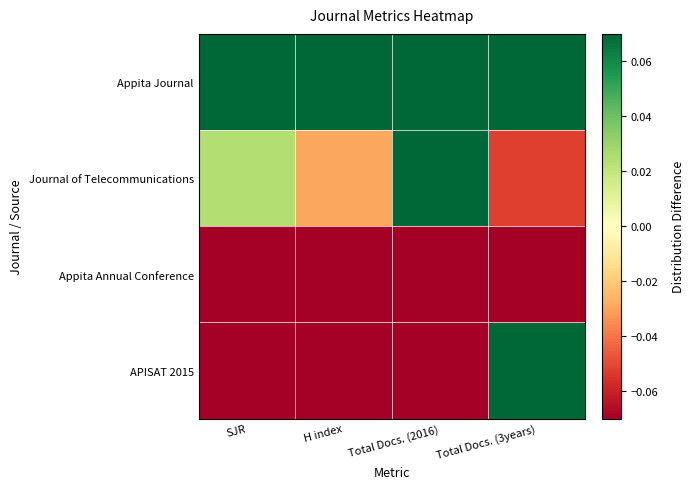

Reading left to right, list all the values displayed in this chart.

Appita Journal: SJR=0.3	H index=0.6	Total Docs. (2016)=0.6	Total Docs. (3years)=0.3
Journal of Telecommunications: SJR=0.0	H index=-0.0	Total Docs. (2016)=0.1	Total Docs. (3years)=-0.1
Appita Annual Conference: SJR=-0.2	H index=-0.2	Total Docs. (2016)=-0.4	Total Docs. (3years)=-0.4
APISAT 2015: SJR=-0.2	H index=-0.4	Total Docs. (2016)=-0.4	Total Docs. (3years)=0.1